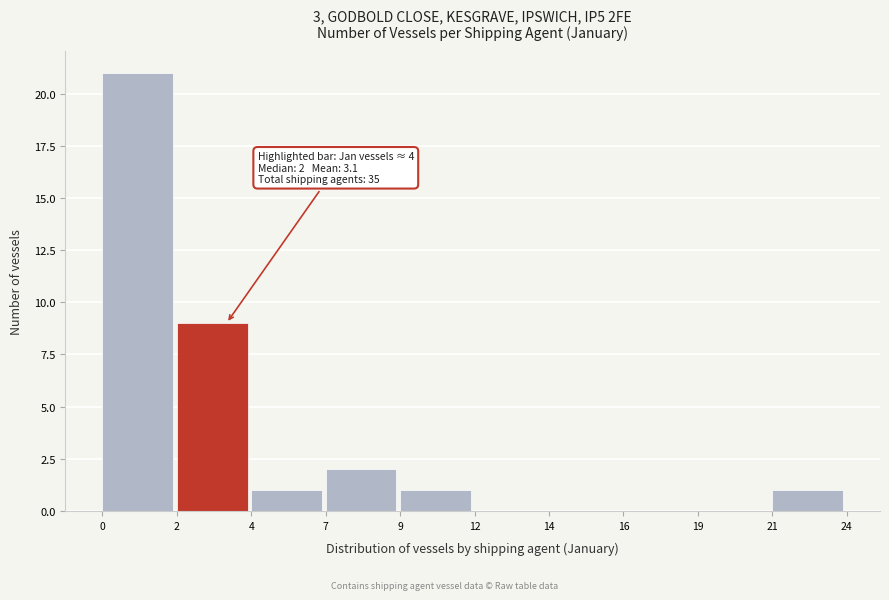

Reading left to right, what are all the values shown in this chart?

0=21	2=9	4=1	7=2	9=1	12=0	14=0	16=0	19=0	21=1